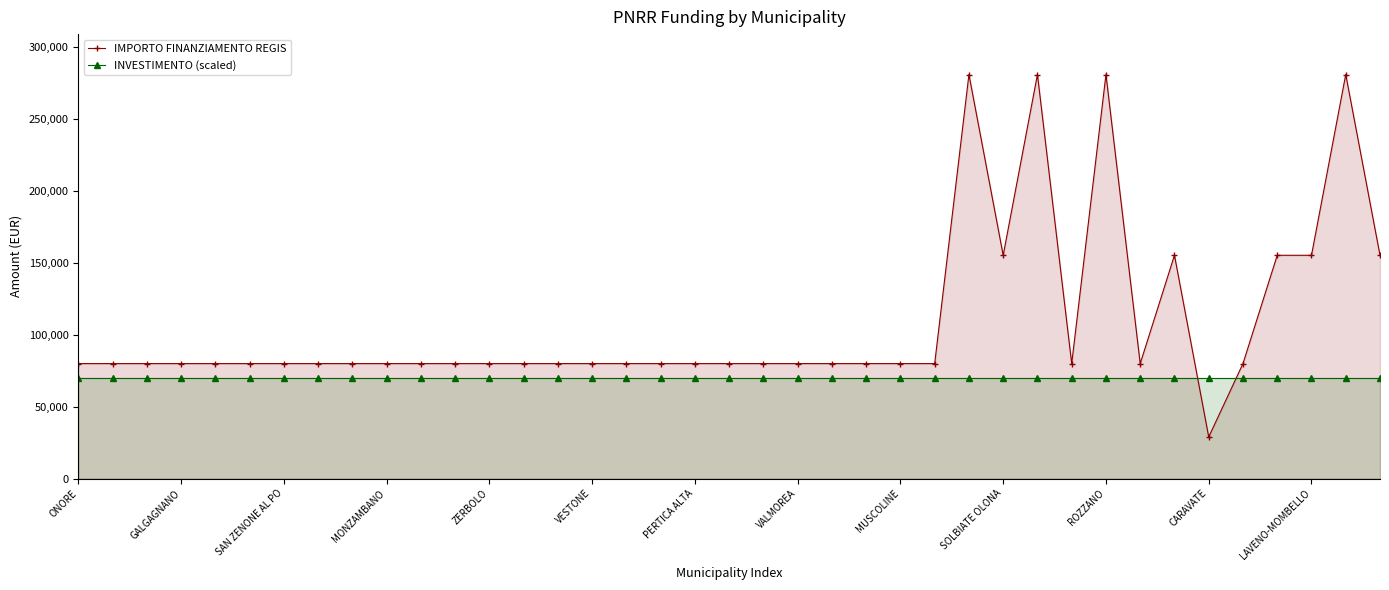

What is the approximate value of INVESTIMENTO (scaled) at SAN ZENONE AL PO?

70000